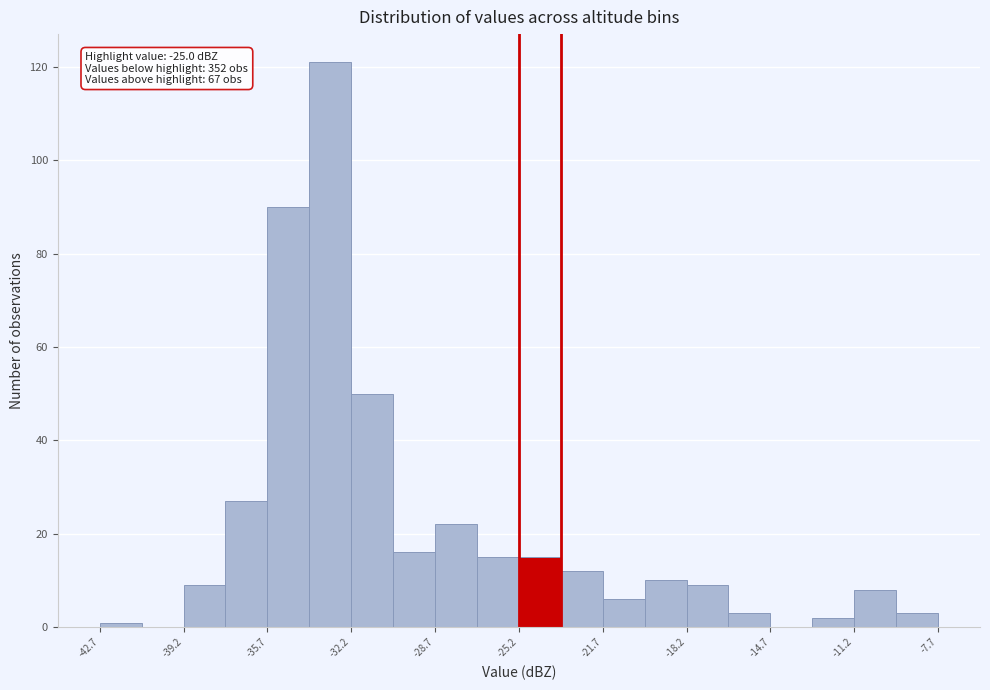

Around what value on the x-axis is the tallest bar? Give the approximate position of its centre, as read against the axis.

-33.0